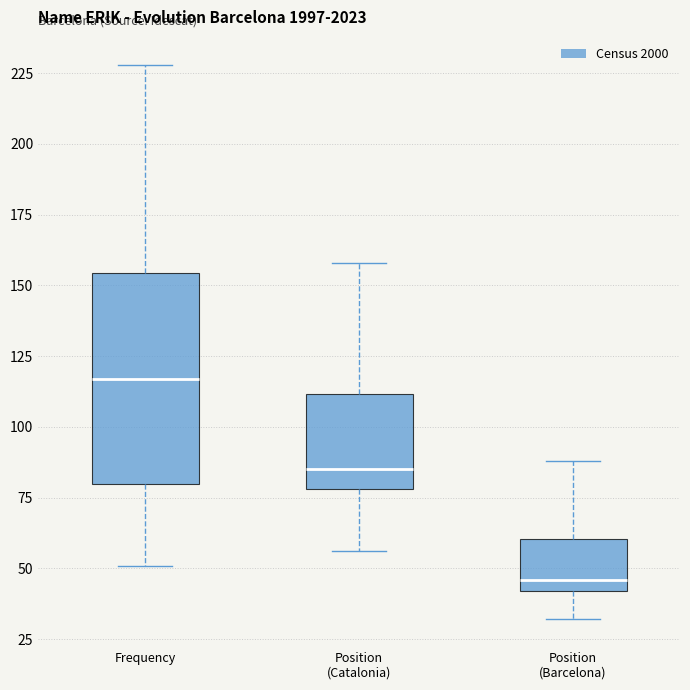

Reading left to right, read every box against the y-axis: the position of its median line, the range the box covers, and the ends of its whiskers. The values are not printed on the chart, so give them approximately, as read against the axis.

Frequency: median 115, box 80 to 155, whiskers 50 to 230
Position (Catalonia): median 85, box 80 to 110, whiskers 55 to 160
Position (Barcelona): median 45, box 40 to 60, whiskers 30 to 90